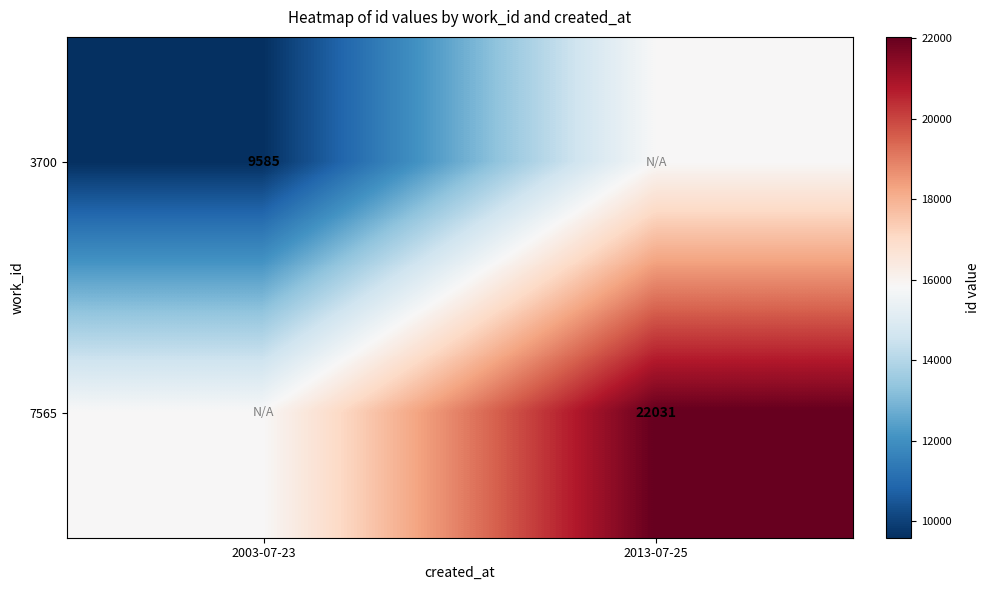

The 3700 series shows 9585 at 2003-07-23. True or false?

True